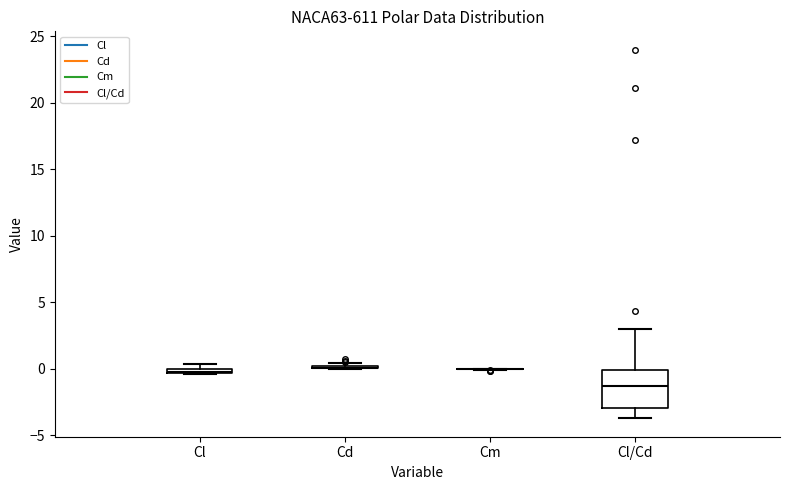

Comparing the boxes themselves (not the whiskers), which one is the tallest?

Cl/Cd